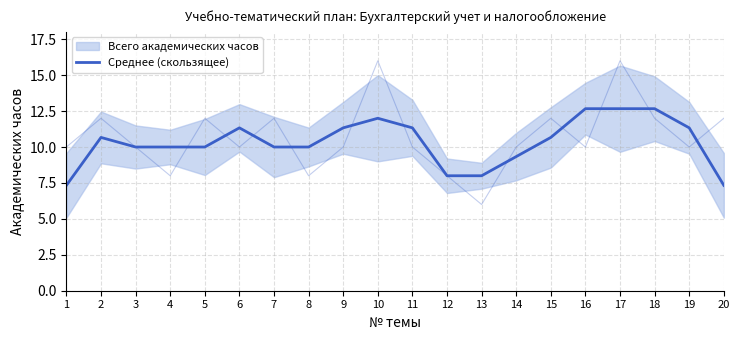

What is the maximum value shown in the chart?

12.7